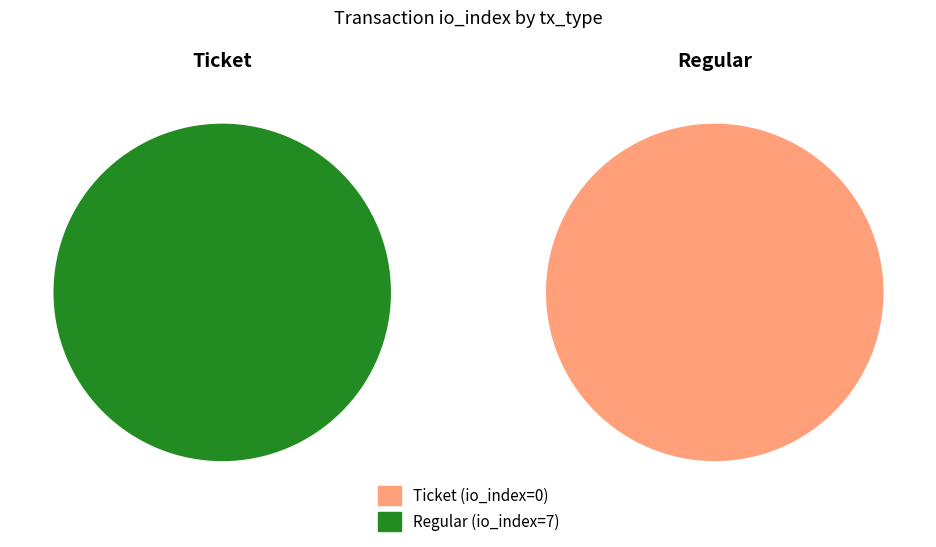

Does tx_type: Regular represent more than half of the total?

Yes